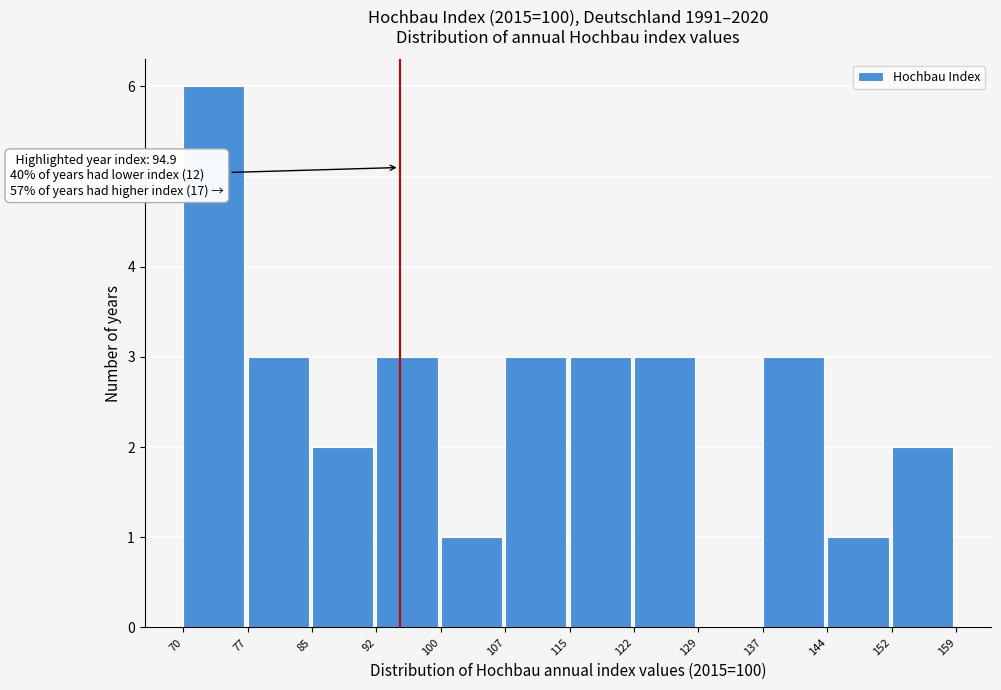

Over which range of the x-axis is the bar tallest?

70 to 77